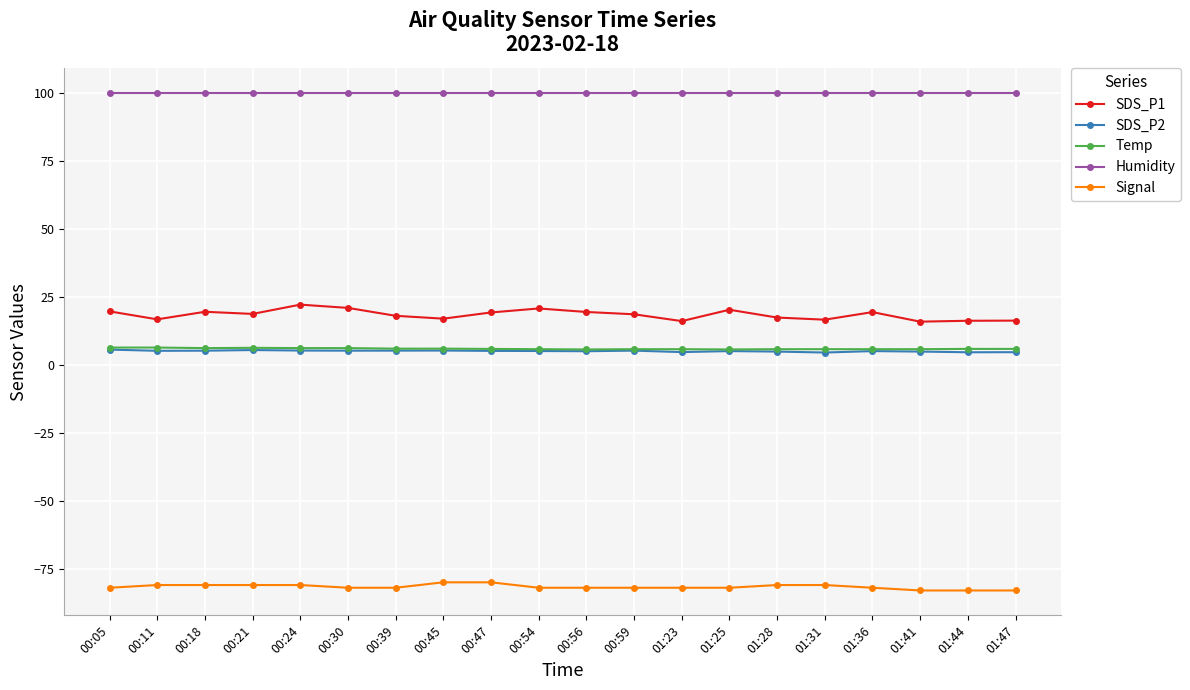

What is the maximum value shown in the chart?

99.9